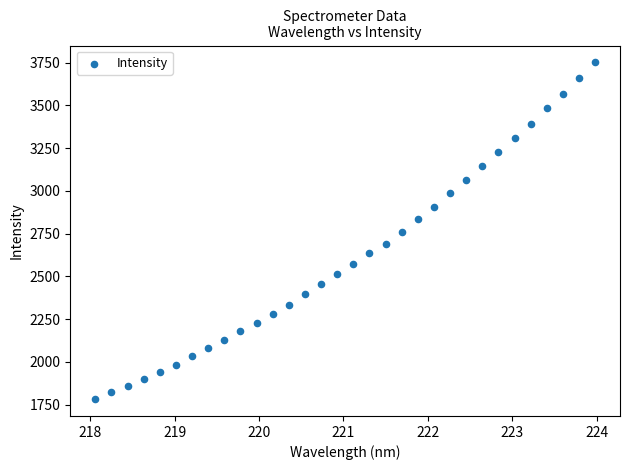

What is the range of X values (max minus min)?

5.9